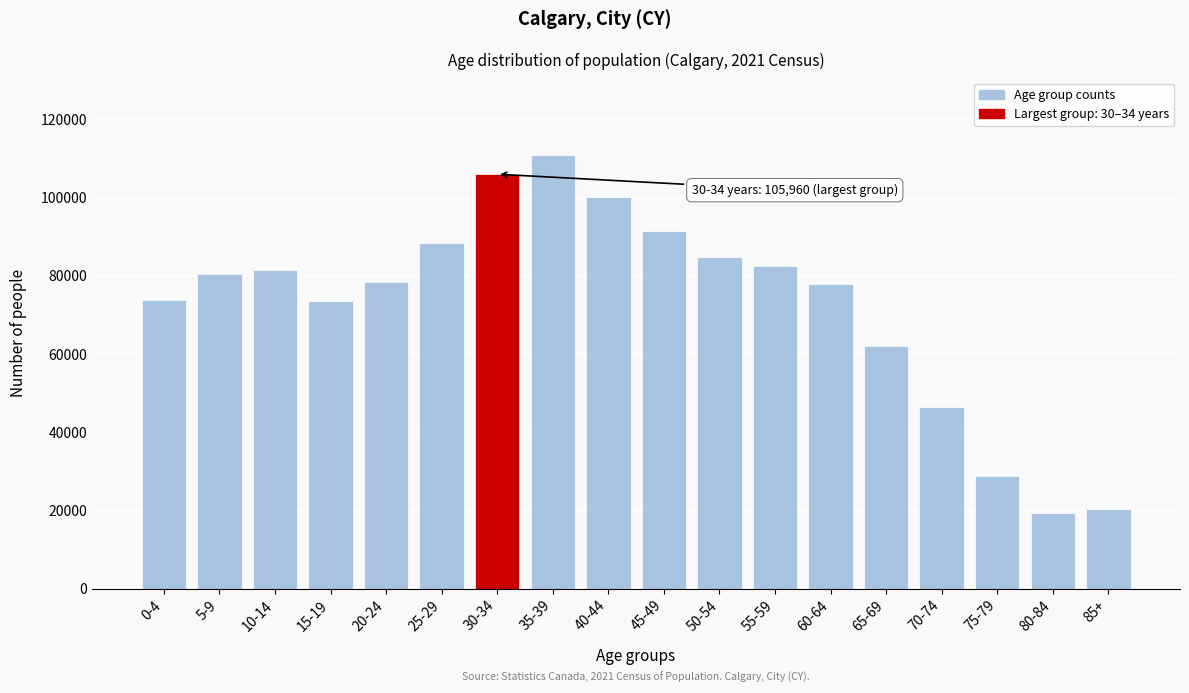

Between 60-64 and 0-4, which is larger?

60-64